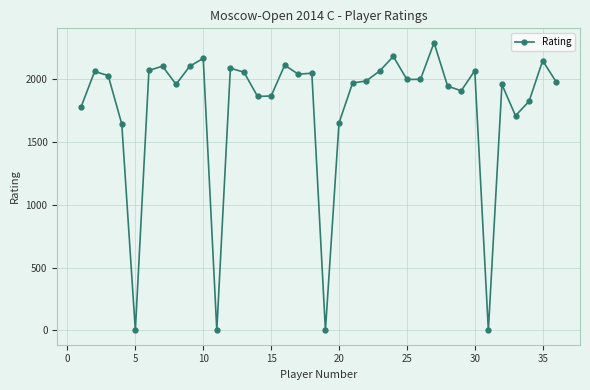

What is the sum of all values?

63732